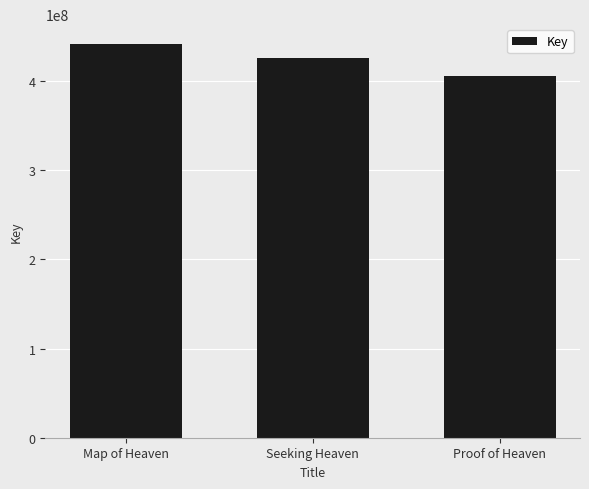

Does the chart contain stacked bars?

No